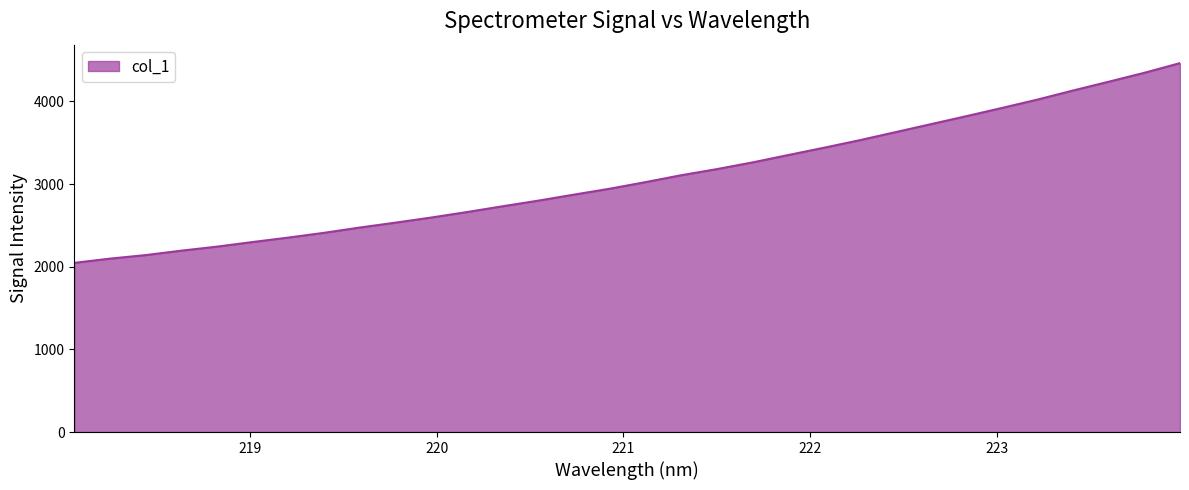

What is the minimum value shown in the chart?

2046.4